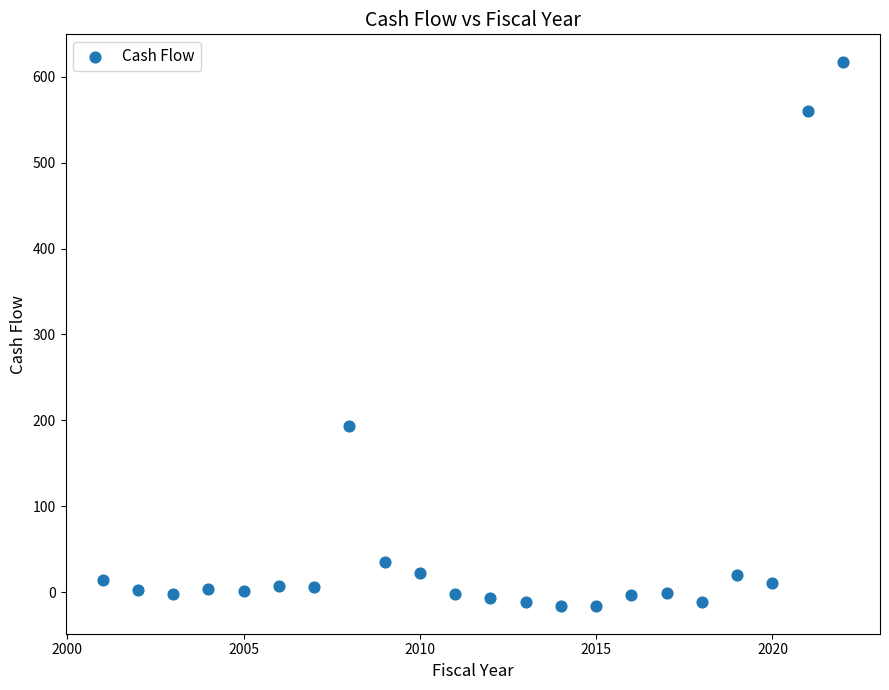

What is the range of Y values (max minus min)?

634.3